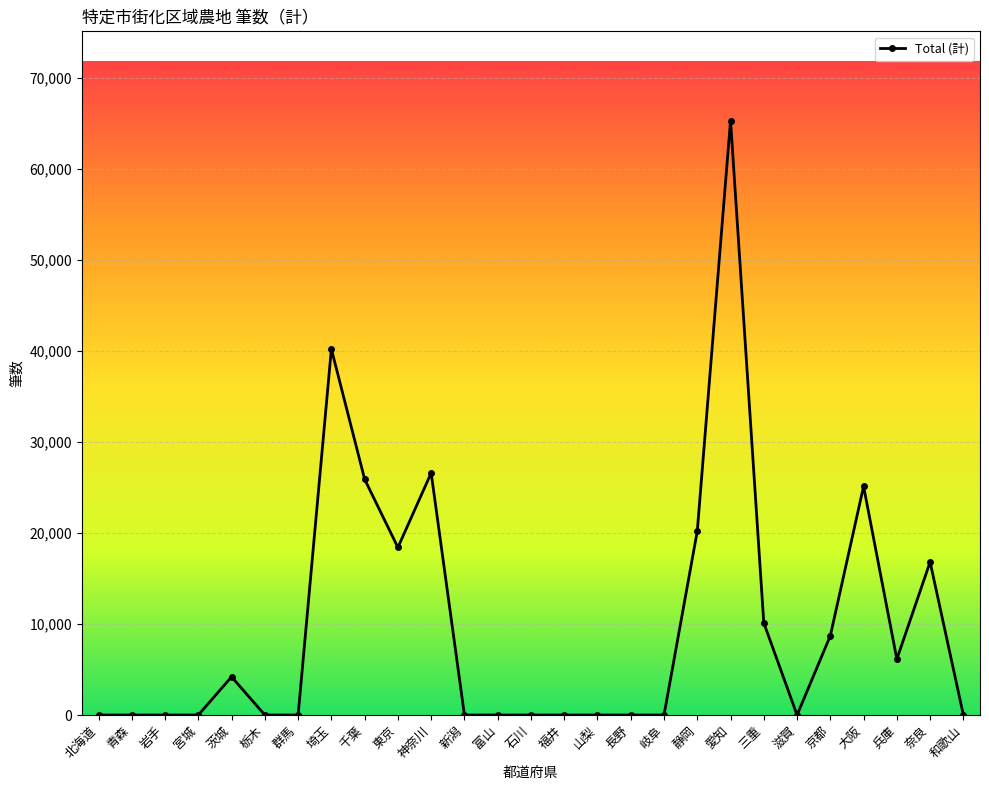

What is the label of the 21st point from the right?

群馬